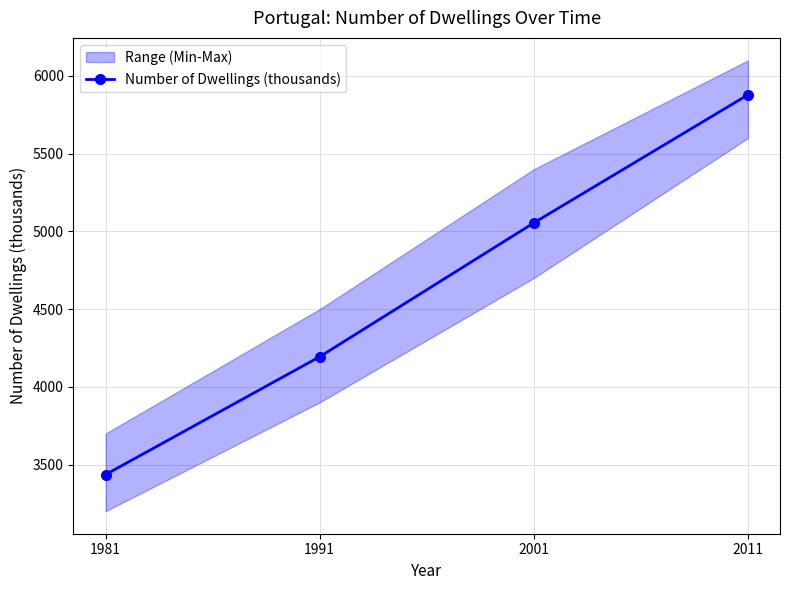

What is the value of the 2nd point from the left?

4193.9